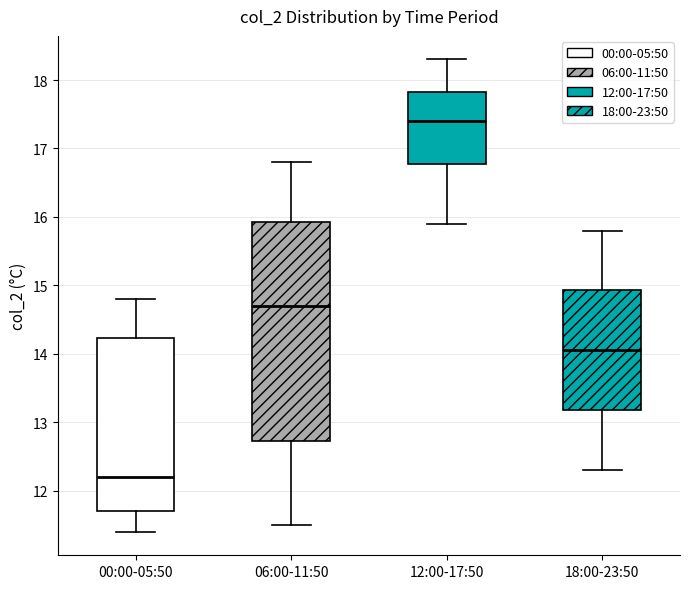

Reading left to right, transcribe this box plot: for each box, give where its median line is, the range the box spans, and where its two whiskers end, as read against the y-axis. The values are not printed on the chart, so give them approximately, as read against the axis.

00:00-05:50: median 12.2, box 11.7 to 14.2, whiskers 11.4 to 14.8
06:00-11:50: median 14.7, box 12.7 to 15.9, whiskers 11.5 to 16.8
12:00-17:50: median 17.4, box 16.8 to 17.8, whiskers 15.9 to 18.3
18:00-23:50: median 14.1, box 13.2 to 14.9, whiskers 12.3 to 15.8